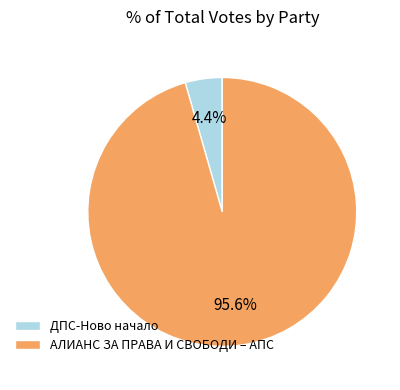

To the nearest percent, what is the average slice percentage?

50%